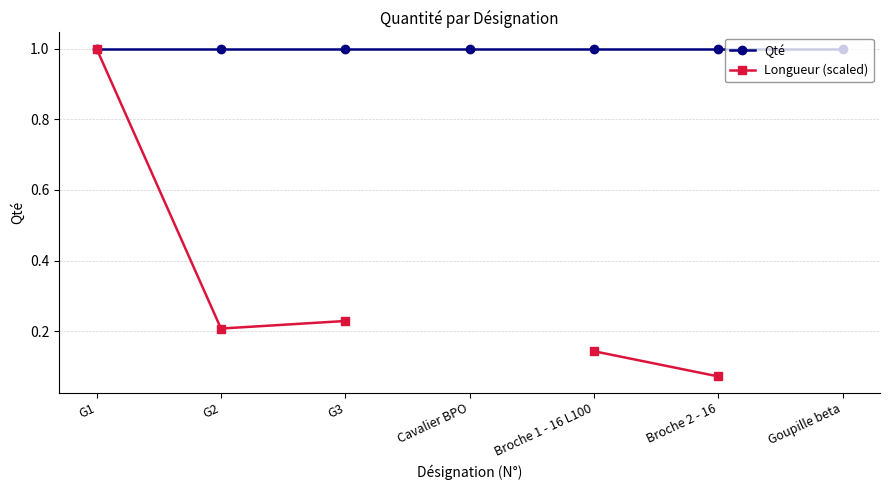

What is the sum of the Longueur (scaled) values at G1 and G2?

1.2